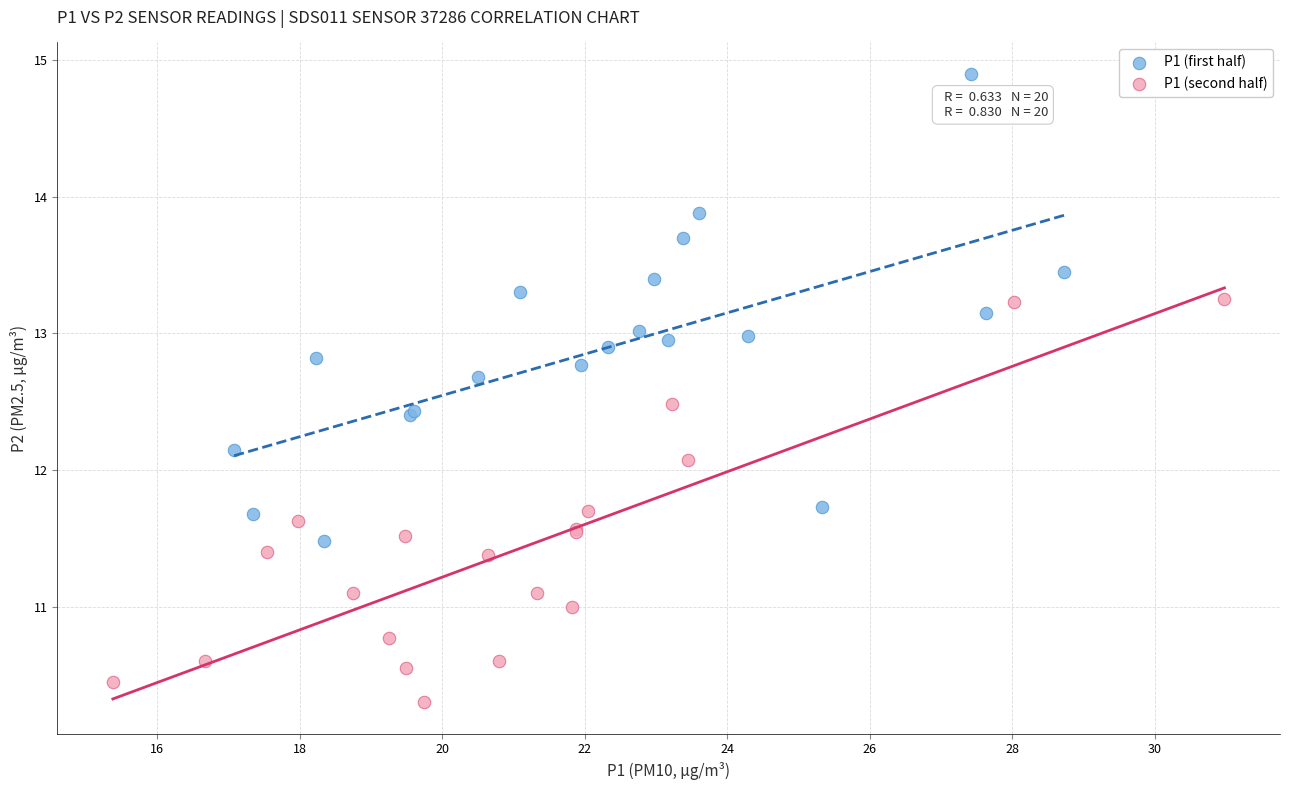

Which series contains the highest Y value?

P1 (first half)